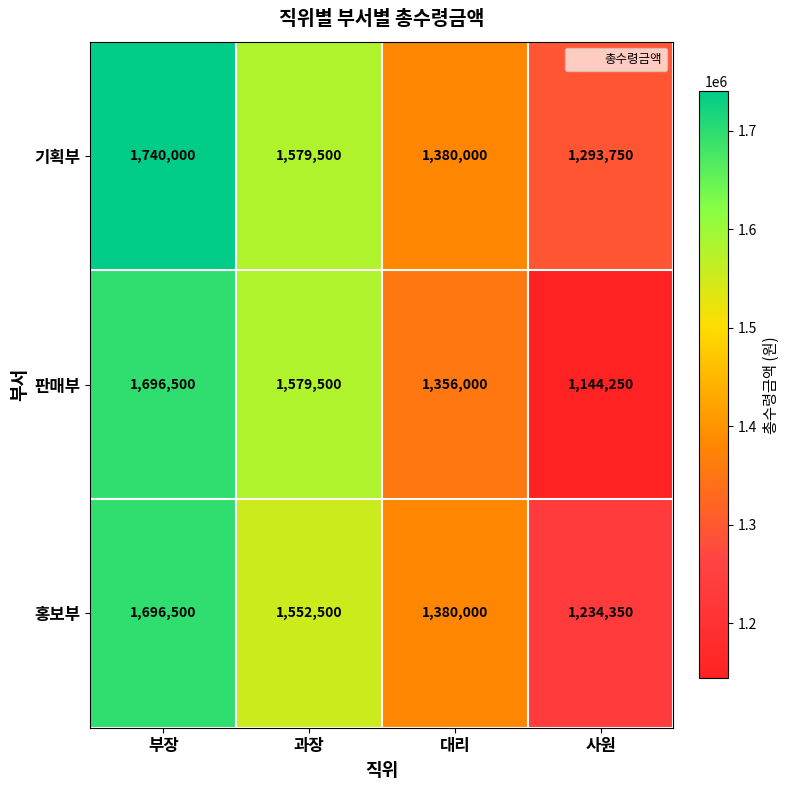

How many values in the 판매부 series are below 1579500?

2